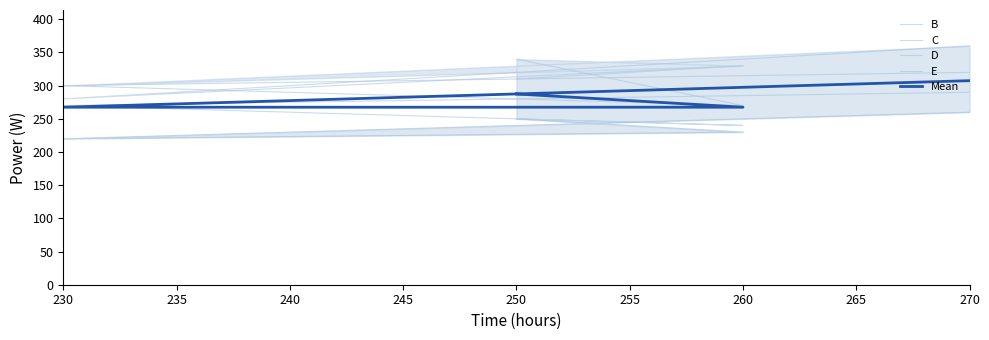

How many lines are shown in the chart?

5